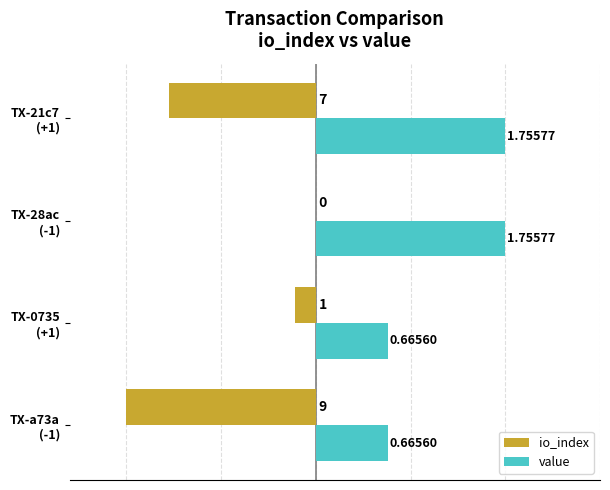

What are all the series names shown in the legend?

io_index, value